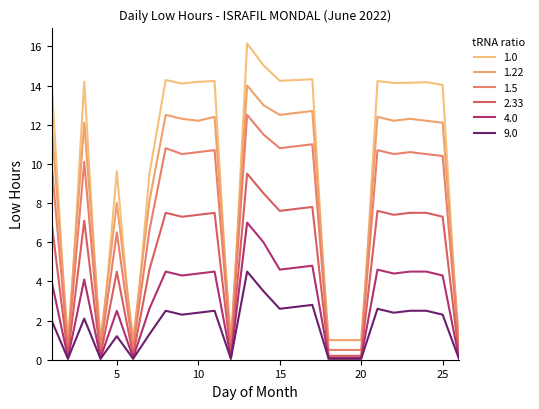

What is the maximum value shown in the chart?

16.1